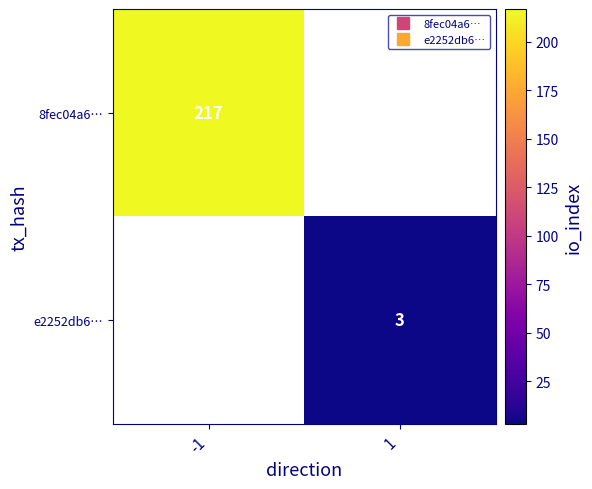

Between 1 and -1, which is larger?

-1